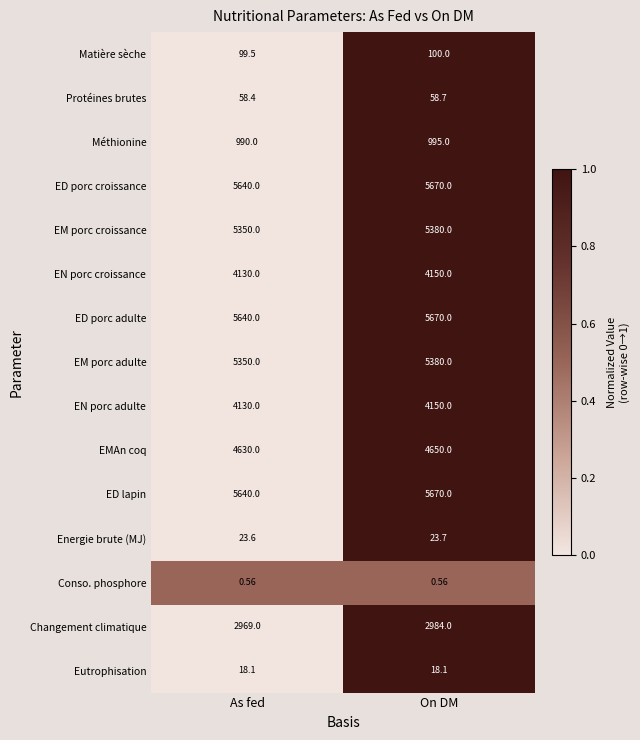

Which category has the lowest value in the EM porc adulte series?

As fed